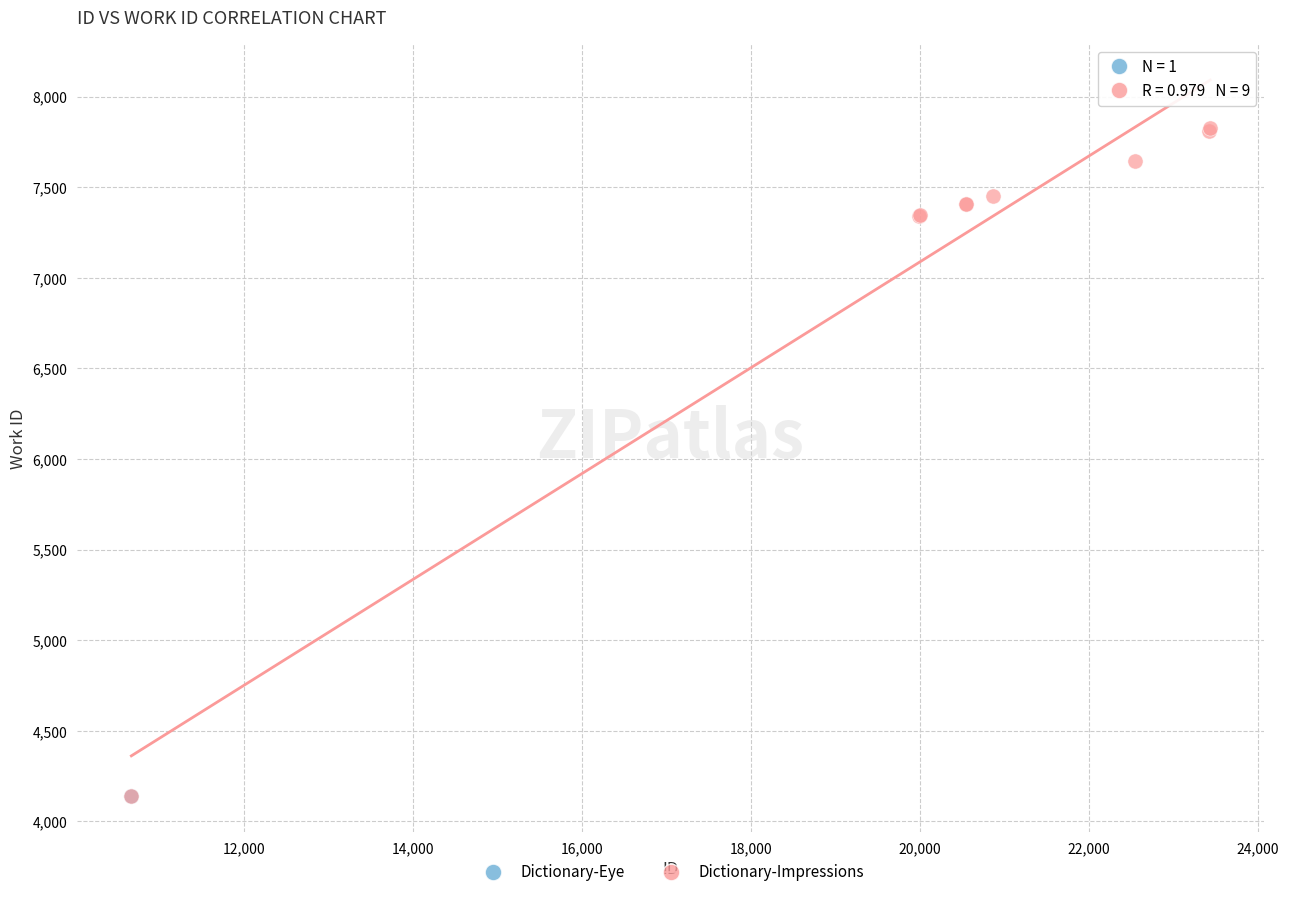

What are all the series names shown in the legend?

Dictionary-Eye, Dictionary-Impressions